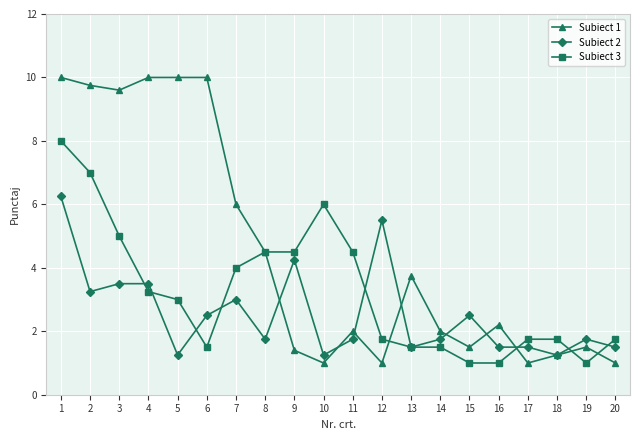

What is the value of the Subiect 1 point at the 12th from the left?

1.0